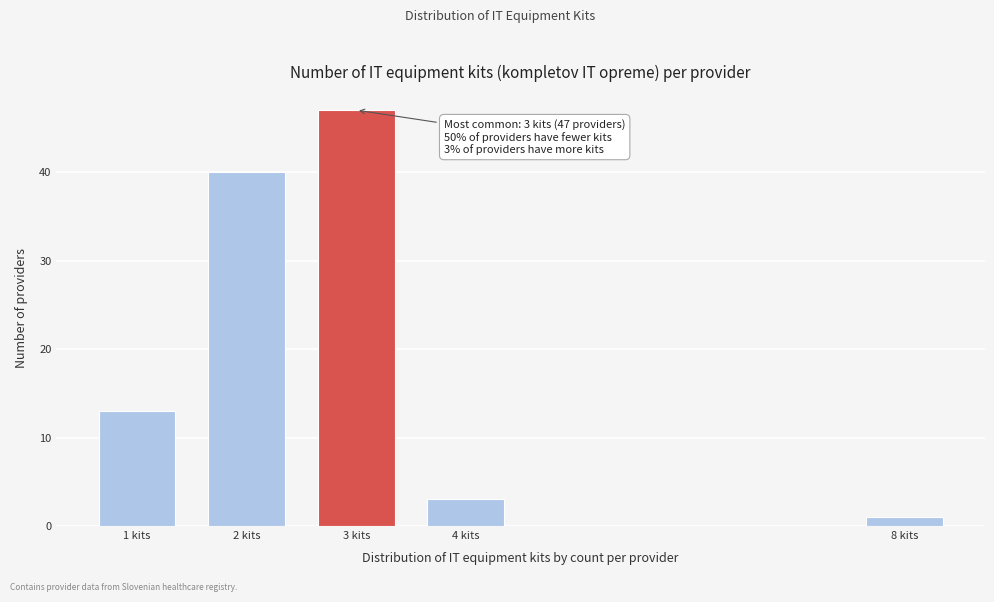

Reading left to right, what are all the values shown in this chart?

1 kits=13	2 kits=40	3 kits=47	4 kits=3	8 kits=1